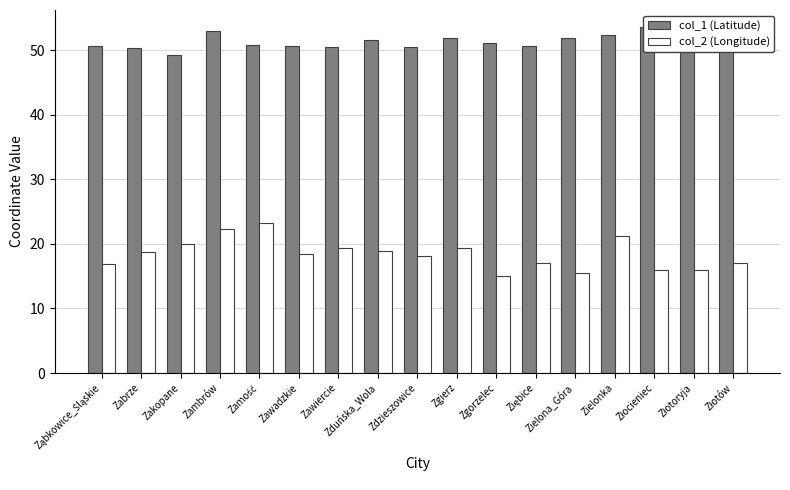

What is the difference between the maximum and second lowest values in the col_1 (Latitude) series?

3.2